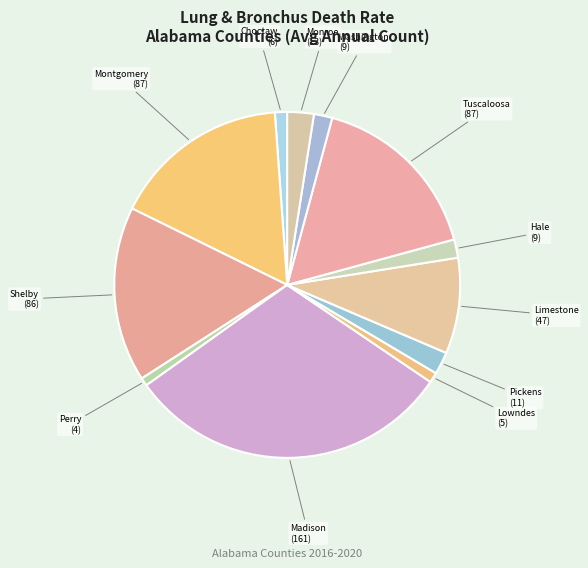

To the nearest percent, what is the difference between the largest and smallest slice percentages?

30%